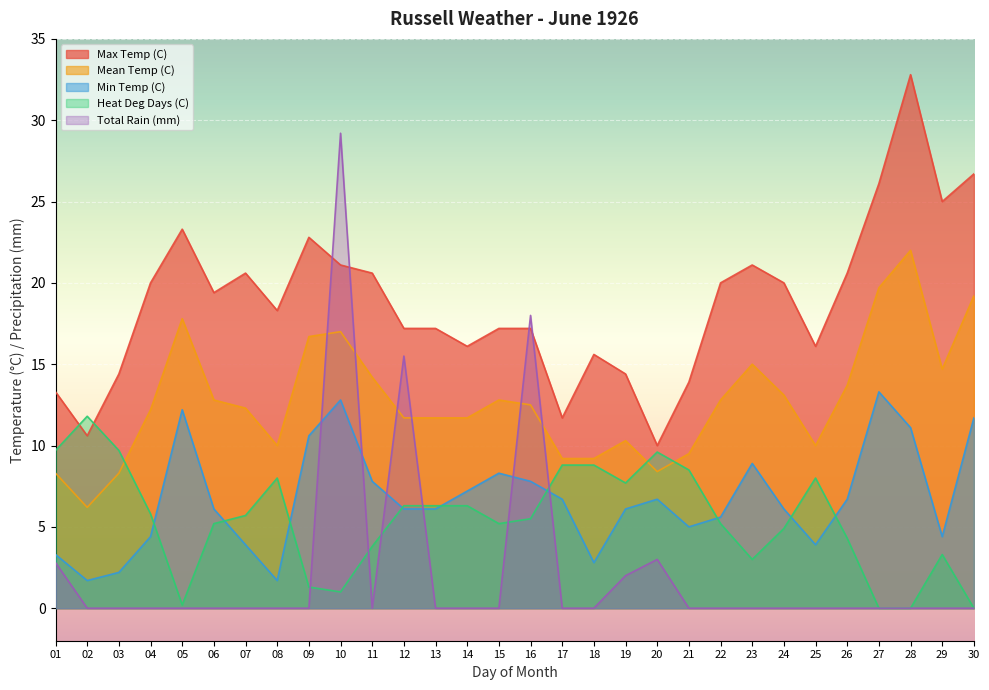

How many series are shown in this chart?

5